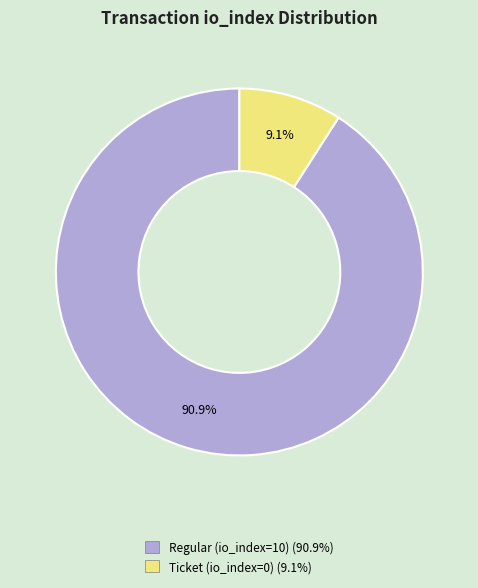

Which category has the smallest portion of the pie?

Ticket (io_index=0)